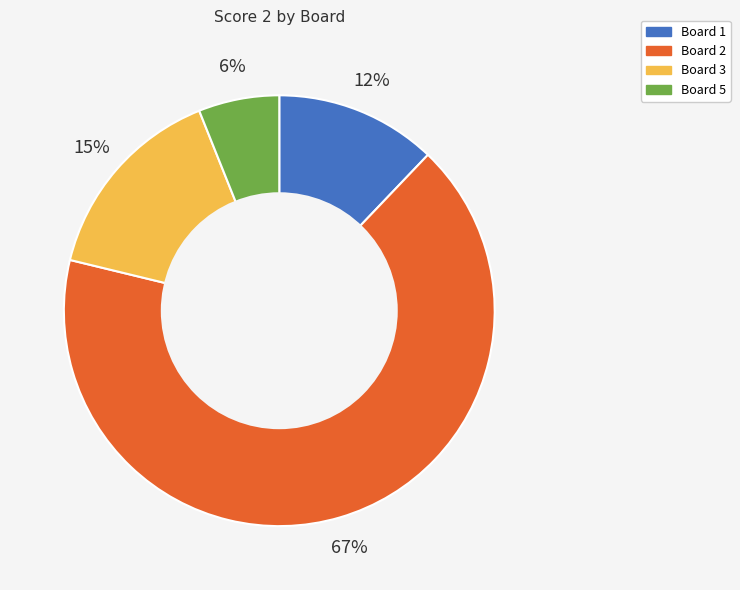

Does any single category account for the majority?

Yes